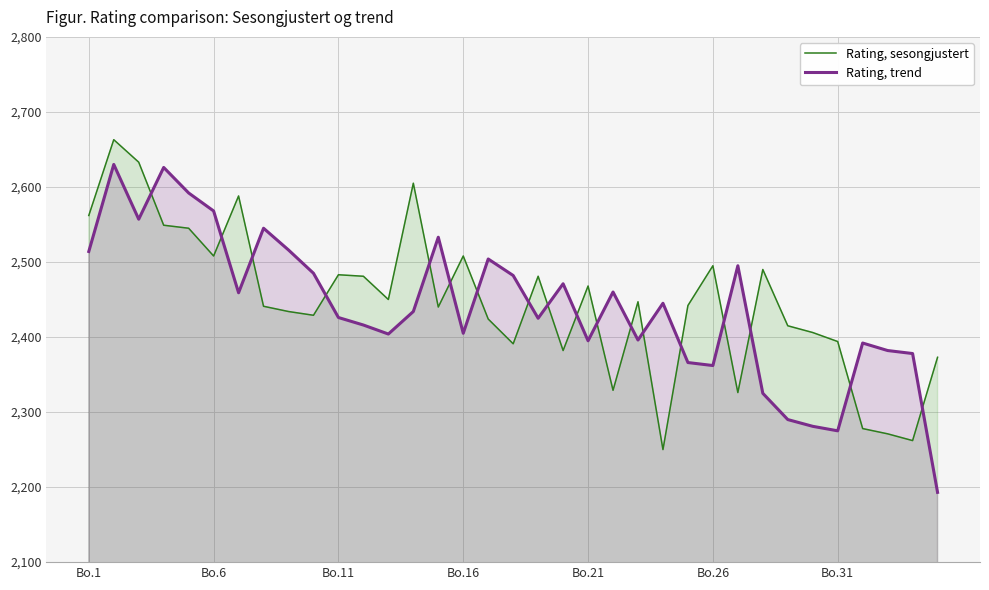

What is the value of the Rating, trend point at the 19th from the left?

2425